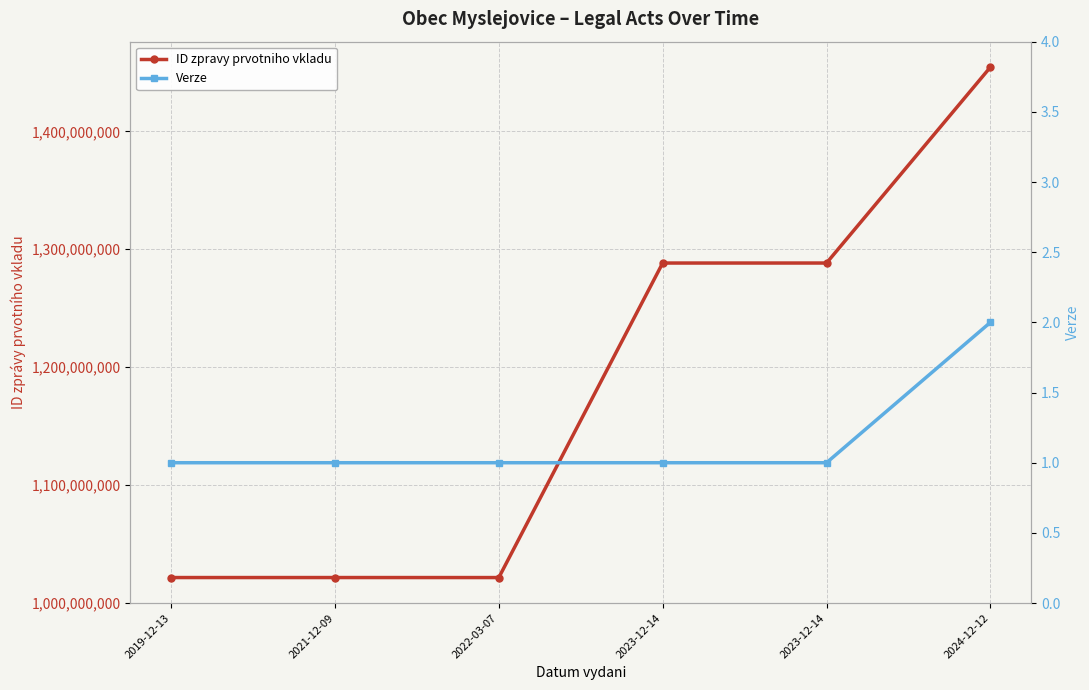

Reading right to left, what are all the values shown in this chart?

ID zpravy prvotniho vkladu: 1454451645	1288267384	1288259354	1021372213	1021385576	1021380584
Verze: 2	1	1	1	1	1